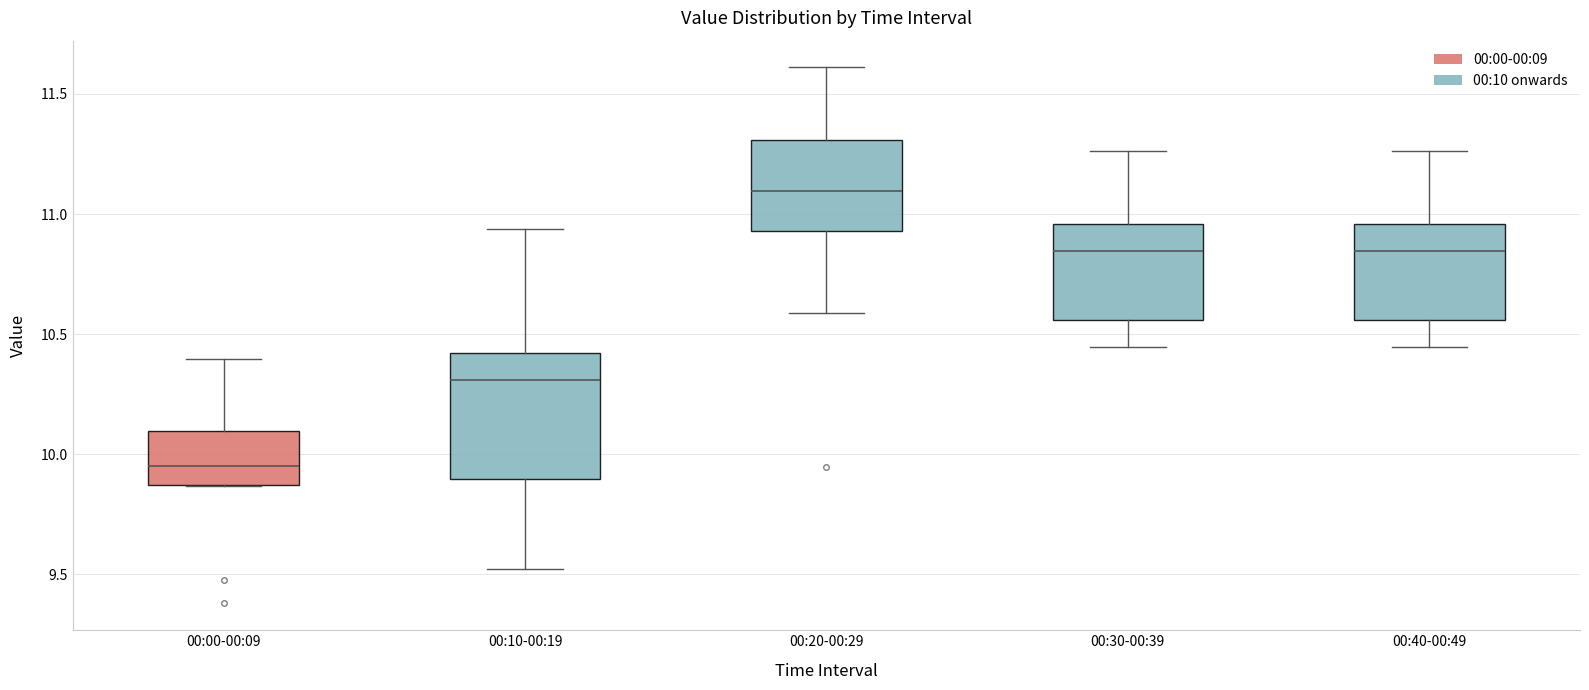

Reading left to right, transcribe this box plot: for each box, give where its median line is, the range the box spans, and where its two whiskers end, as read against the y-axis. The values are not printed on the chart, so give them approximately, as read against the axis.

00:00-00:09: median 9.95, box 9.85 to 10.10, whiskers 9.85 to 10.40
00:10-00:19: median 10.30, box 9.90 to 10.40, whiskers 9.50 to 10.95
00:20-00:29: median 11.10, box 10.95 to 11.30, whiskers 10.60 to 11.60
00:30-00:39: median 10.85, box 10.55 to 10.95, whiskers 10.45 to 11.25
00:40-00:49: median 10.85, box 10.55 to 10.95, whiskers 10.45 to 11.25